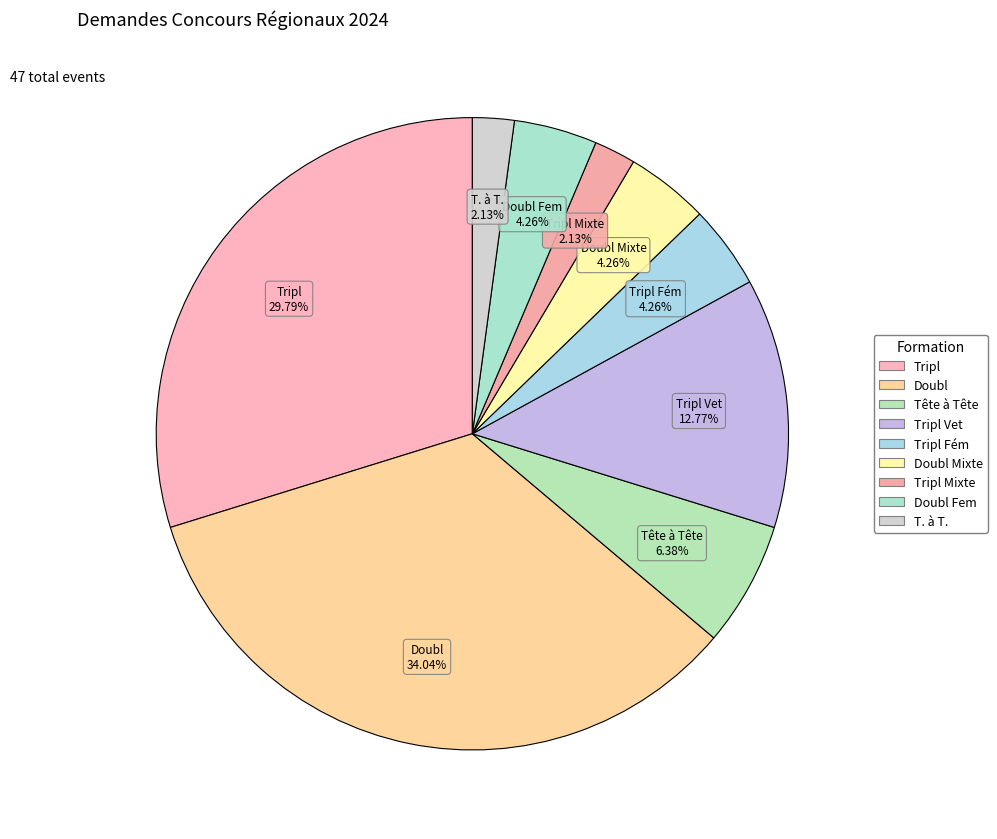

How many slices are in this pie chart?

9